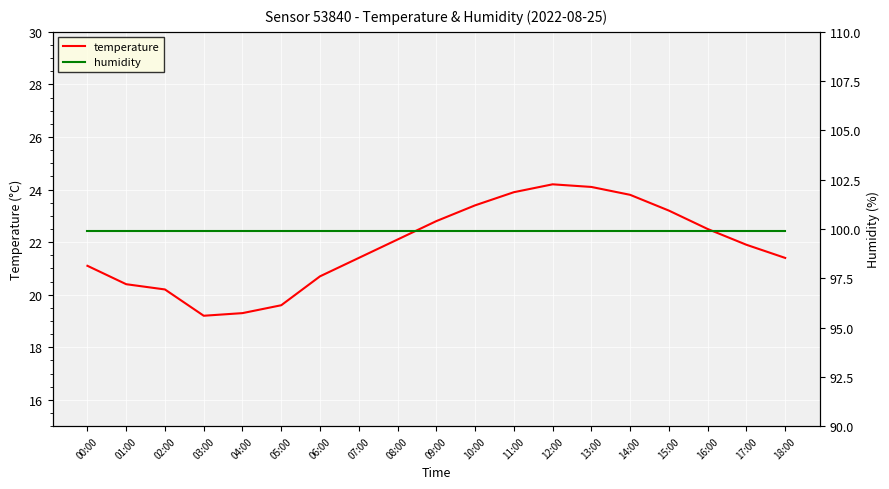

Is the value of temperature at 12:00 greater than the value of humidity at 14:00?

No